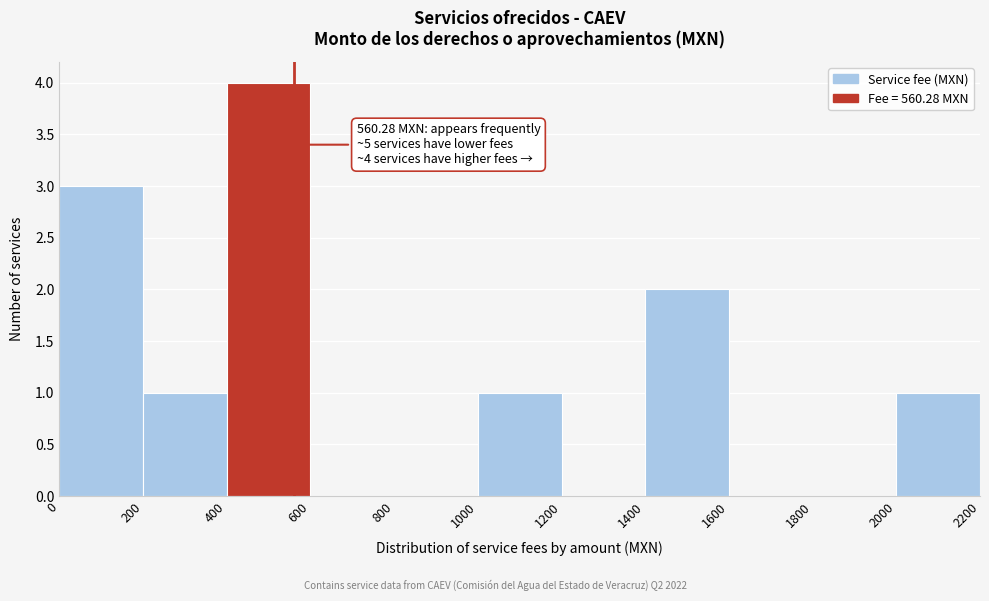

Which range on the x-axis has the tallest bar?

400 to 600